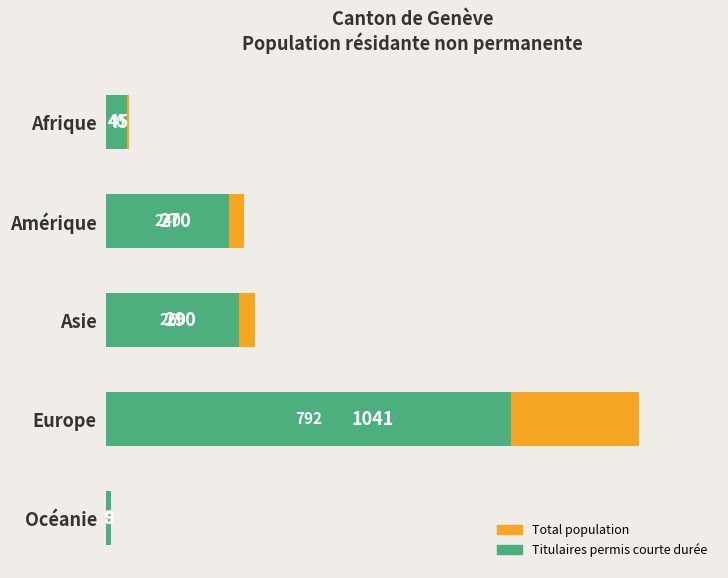

Rank the series by their maximum value, from lowest to highest.

Titulaires permis courte durée, Total population